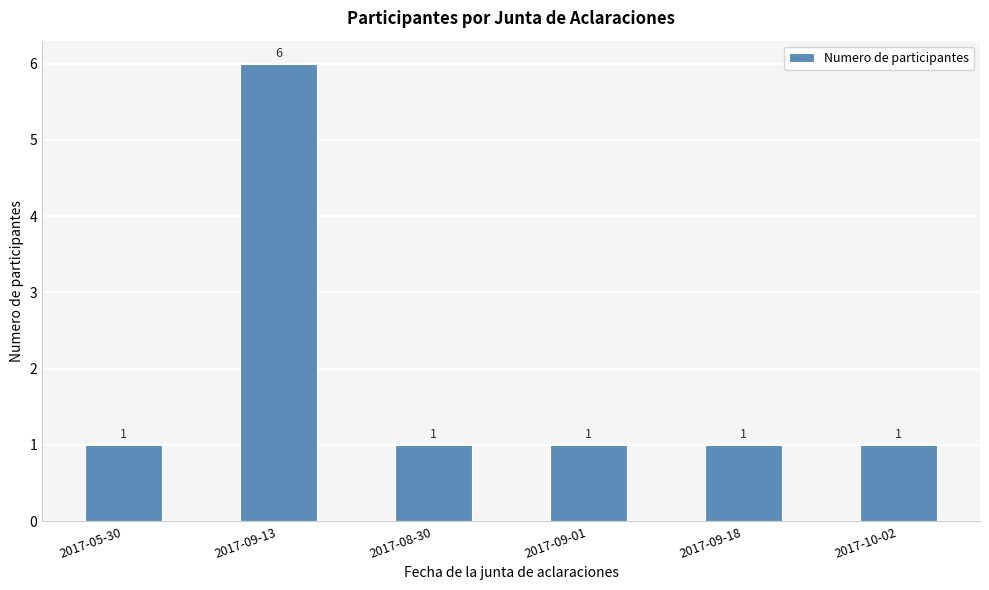

What is the sum of all values?

11